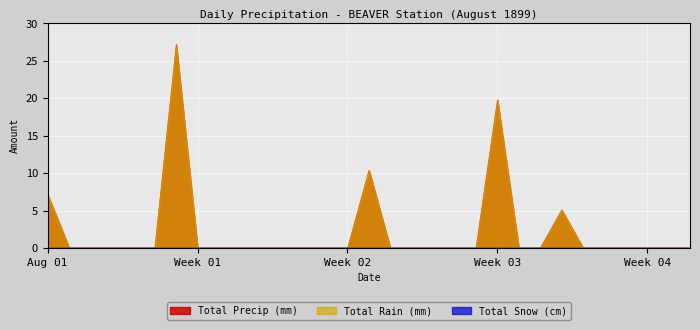

What is the spread (max minus min) of values at 1899-08-22?

19.8